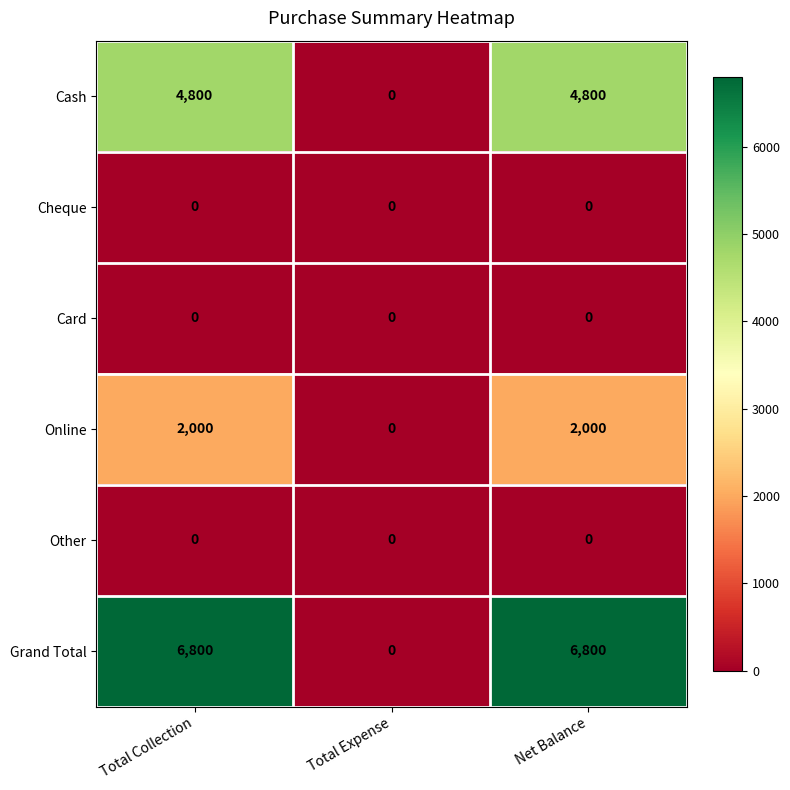

Reading left to right, transcribe all the data shown in this chart.

Cash: Total Collection=4800	Total Expense=0	Net Balance=4800
Cheque: Total Collection=0	Total Expense=0	Net Balance=0
Card: Total Collection=0	Total Expense=0	Net Balance=0
Online: Total Collection=2000	Total Expense=0	Net Balance=2000
Other: Total Collection=0	Total Expense=0	Net Balance=0
Grand Total: Total Collection=6800	Total Expense=0	Net Balance=6800